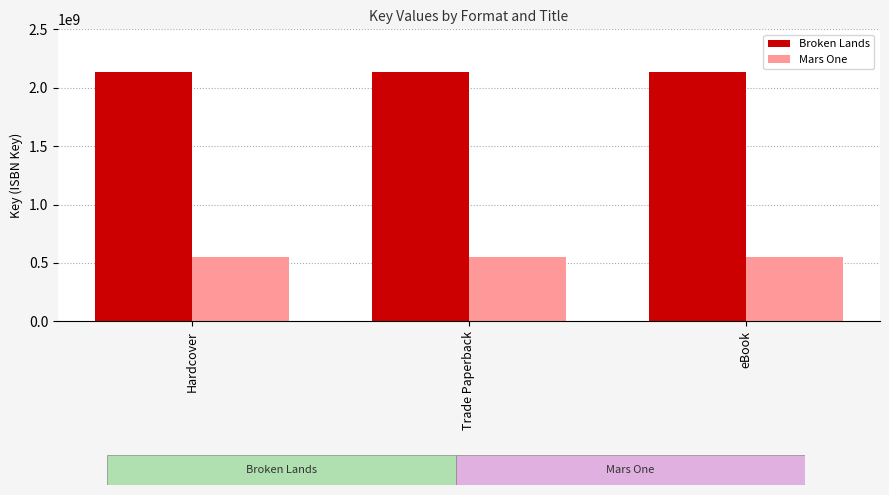

True or false: Broken Lands has a value of 2136434316 at Trade Paperback.

True